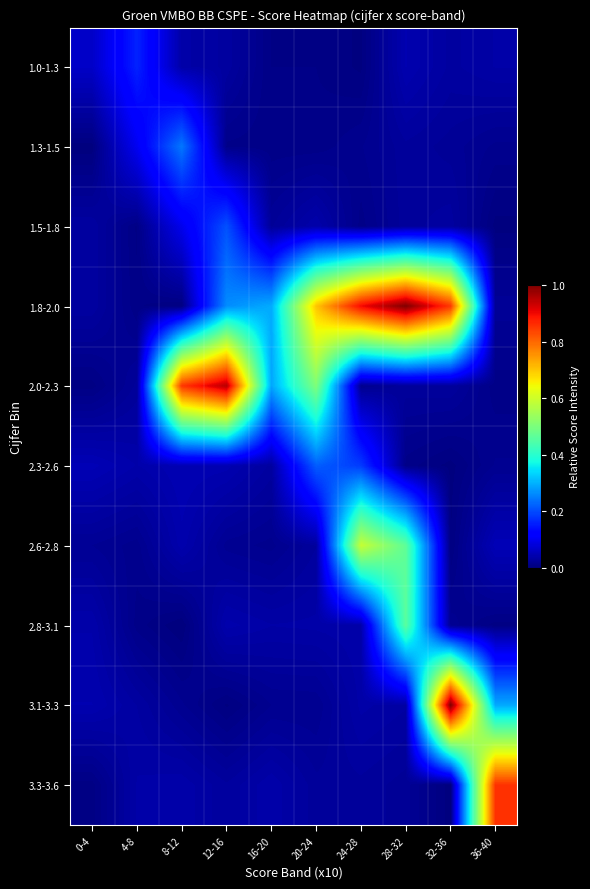

What is the maximum value shown in the chart?

1.0